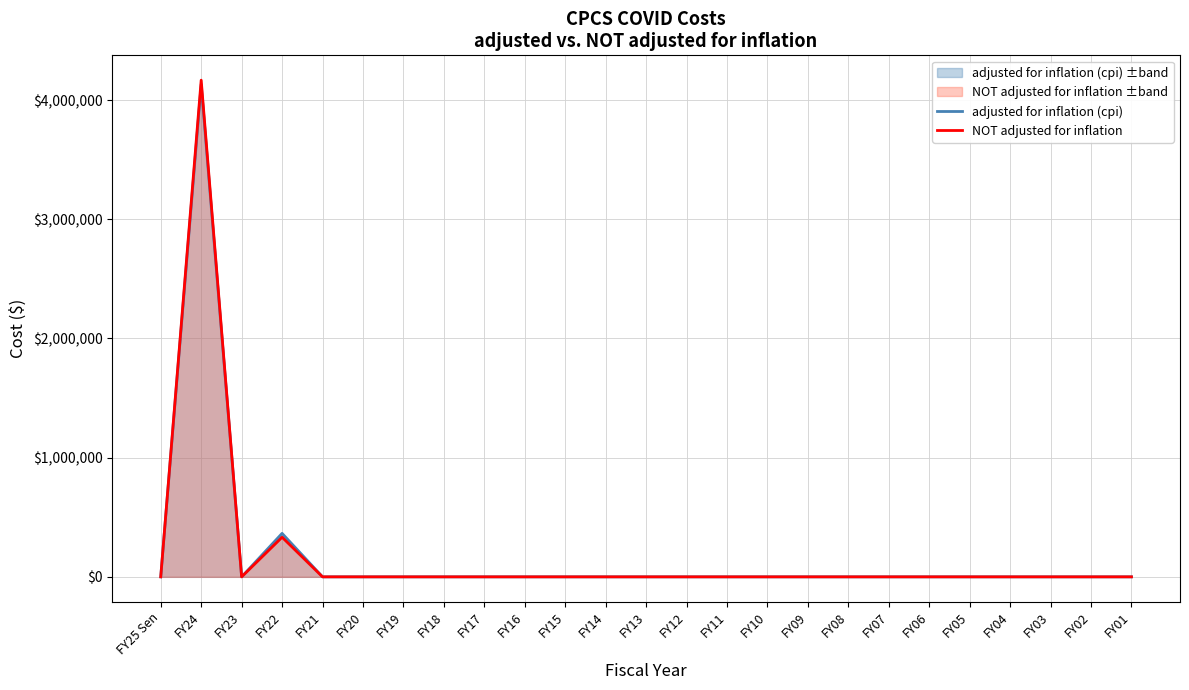

At how many categories does at least one series exceed 2947990?

1